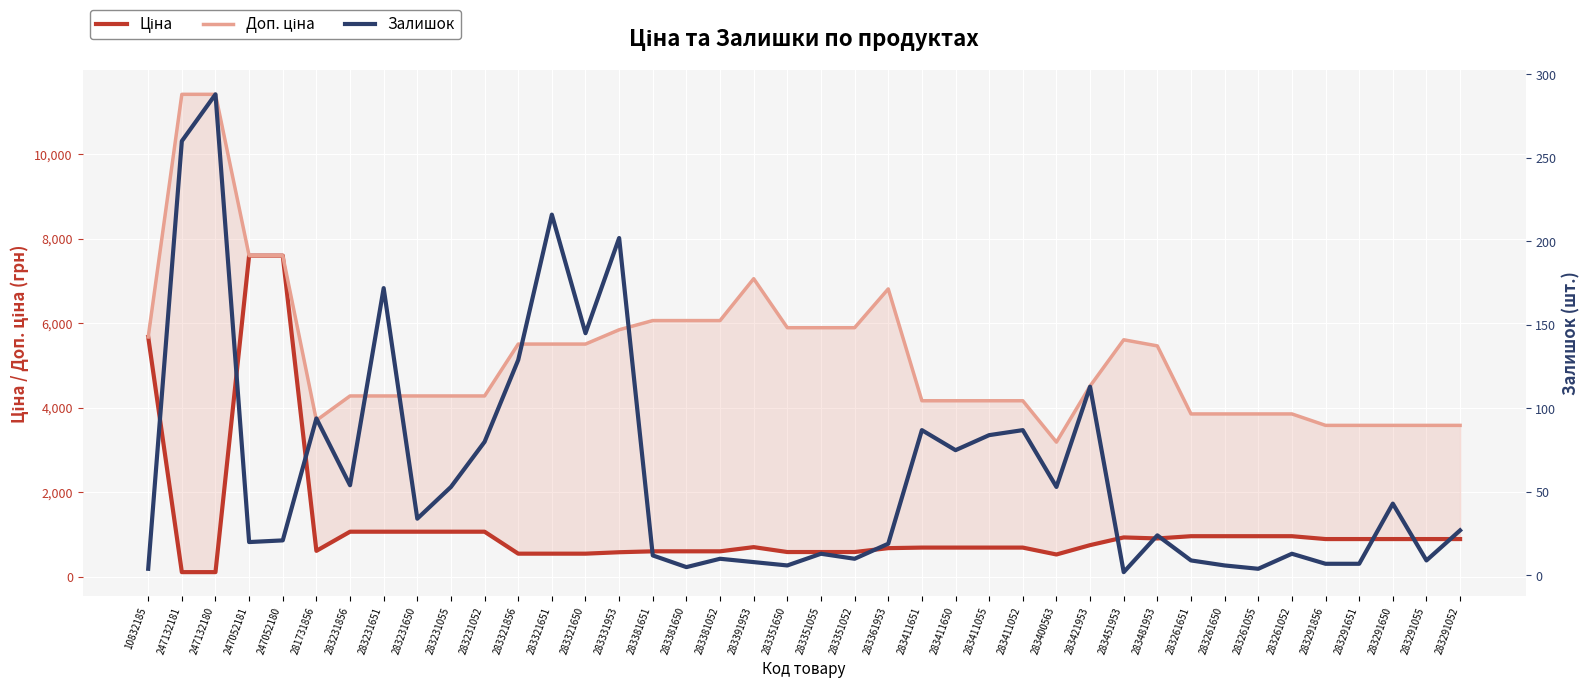

What is the difference between the maximum and minimum values in the Доп. ціна series?

8222.4